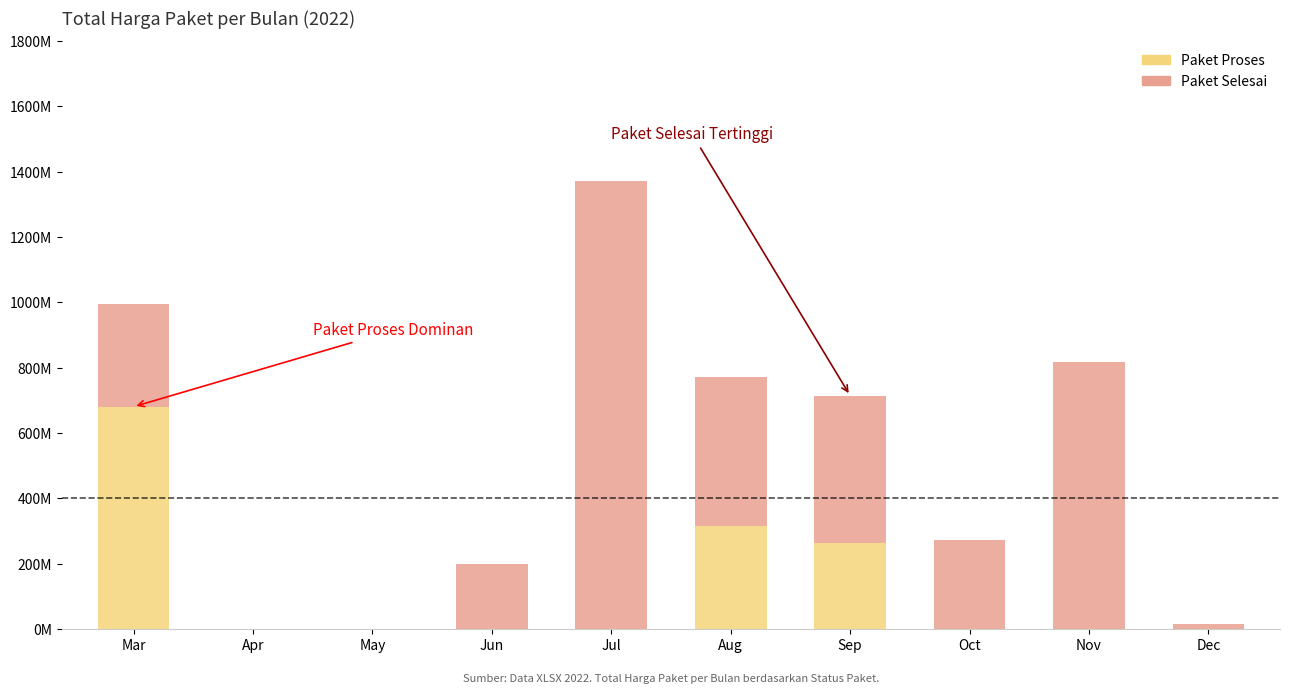

Where is Paket Selesai nearest to the value 685853500?

Nov